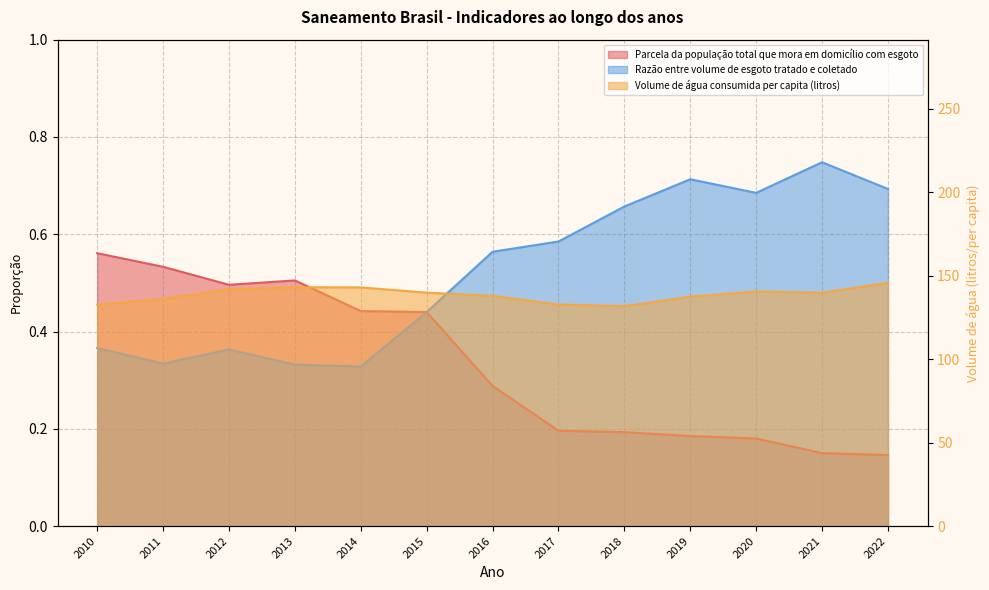

What is the sum of the Parcela da população total que mora em domicílio com esgoto values at 2020 and 2013?

0.7